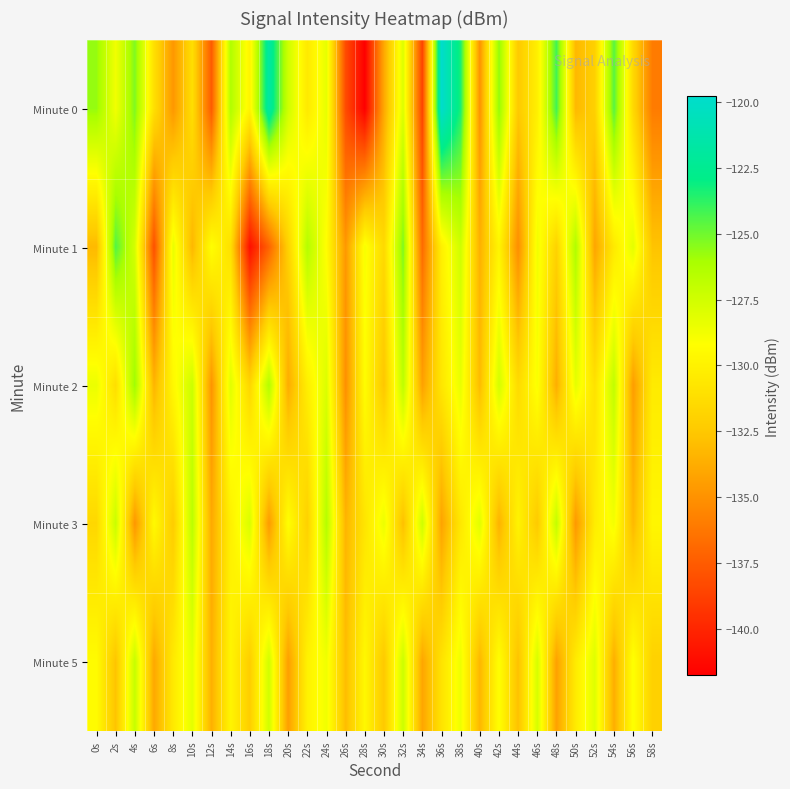

What is the total value across all series at 26s?

-674.5